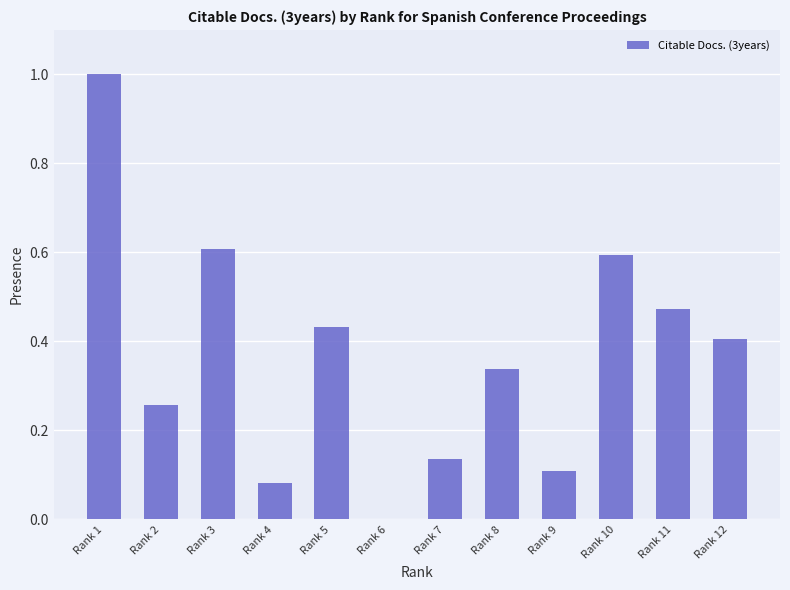

Are the bars horizontal?

No